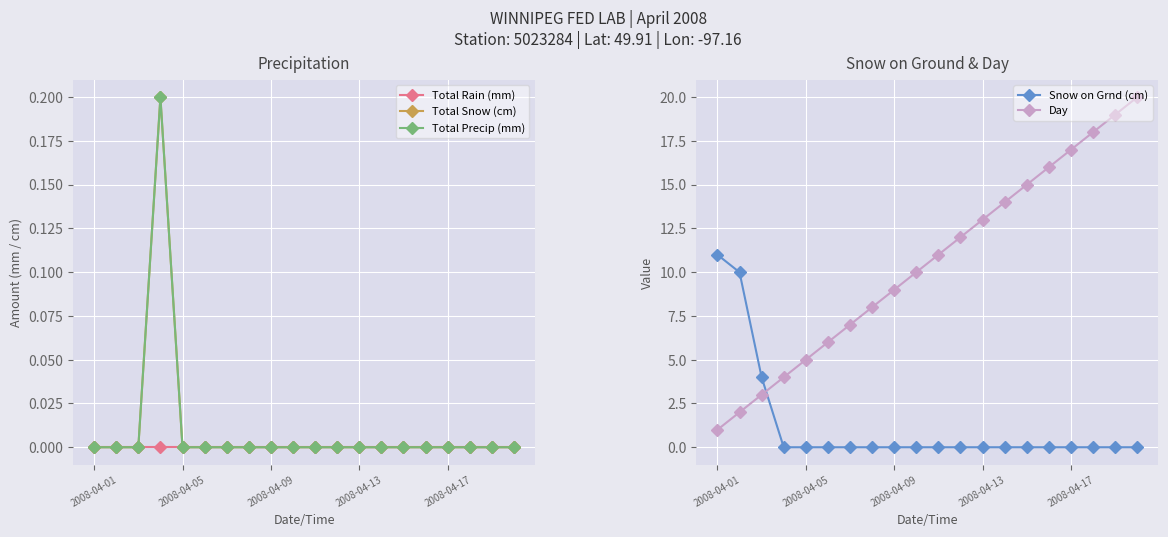

The Total Rain (mm) series shows 0.0 at 18. True or false?

True